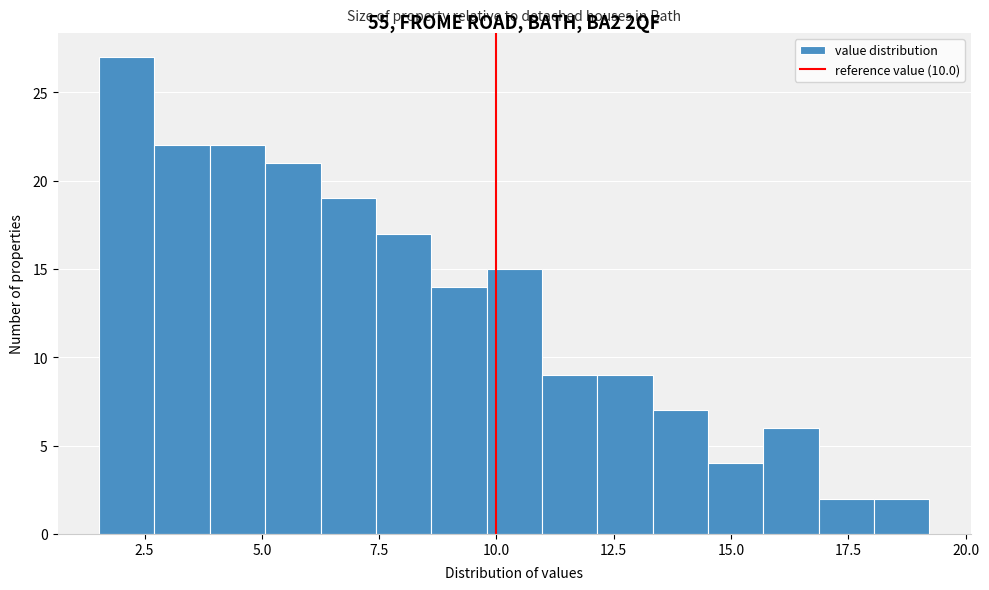

Read against the x-axis, roughly where is the centre of the tallest bar?

2.0